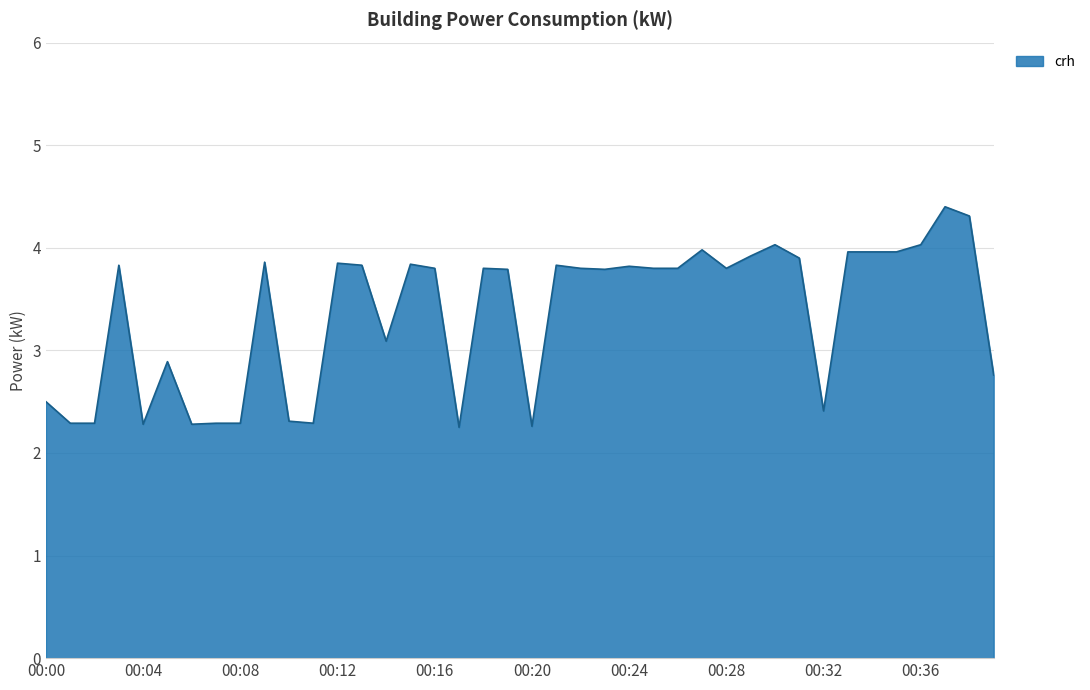

True or false: there are more than 1 points higher than both neighbors.

True